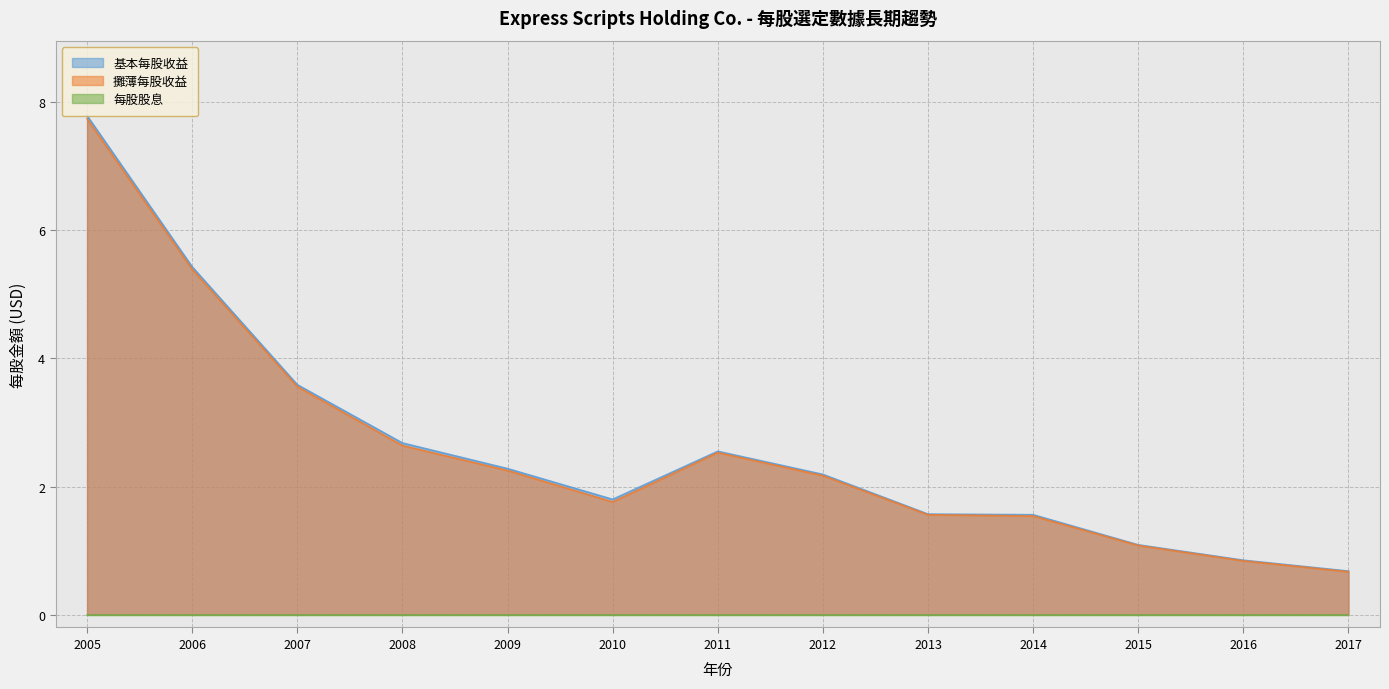

What is the sum of all 基本每股收益 values?

34.1